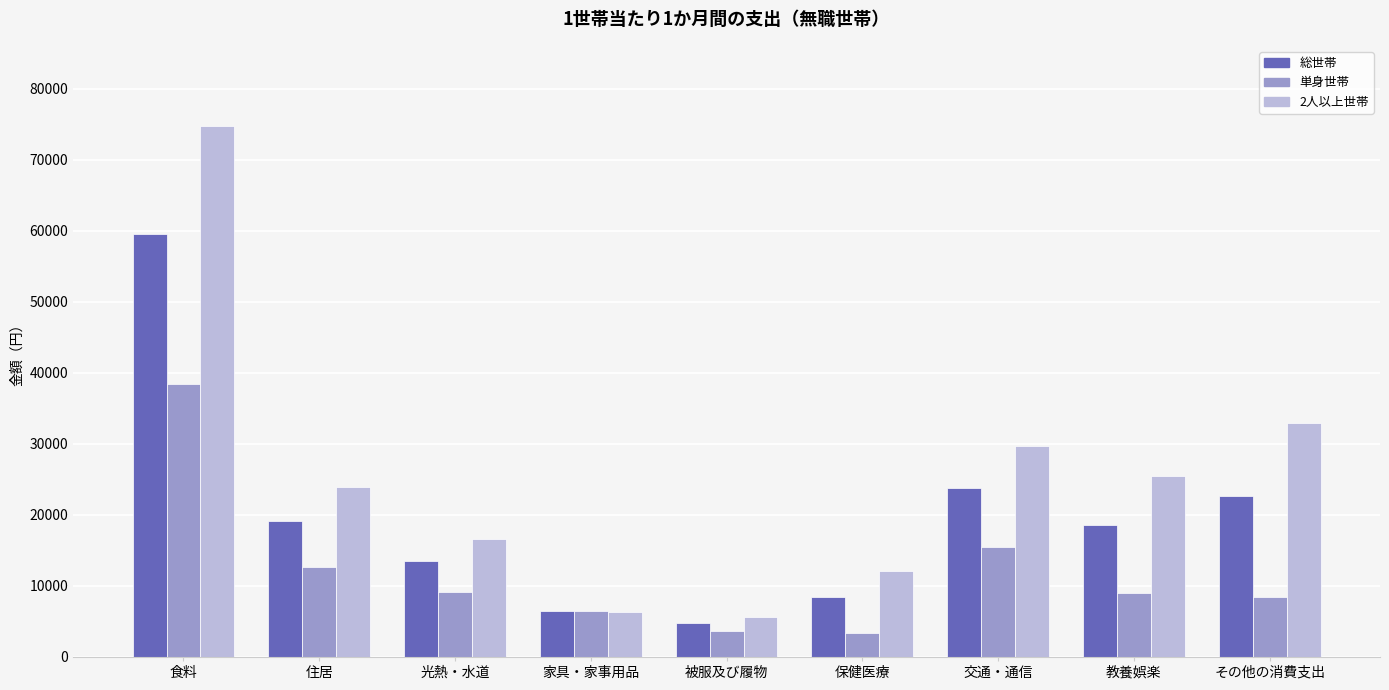

Count the number of categories in the chart.

9